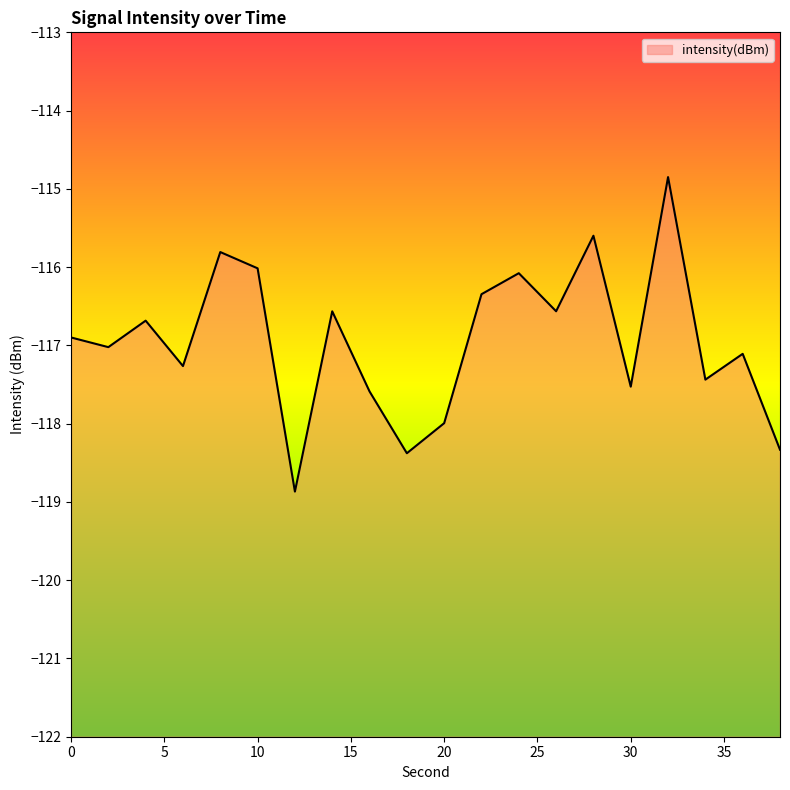

Reading right to left, extract all data points from this chart.

38=-118.3	36=-117.1	34=-117.4	32=-114.8	30=-117.5	28=-115.6	26=-116.6	24=-116.1	22=-116.3	20=-118.0	18=-118.4	16=-117.6	14=-116.6	12=-118.9	10=-116.0	8=-115.8	6=-117.3	4=-116.7	2=-117.0	0=-116.9